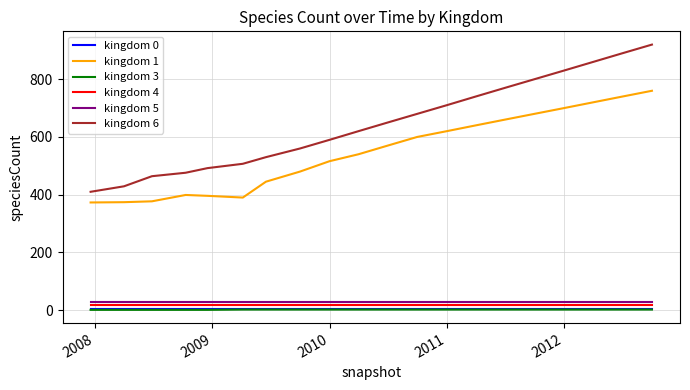

What is the difference between the maximum and second lowest values in the kingdom 3 series?

1